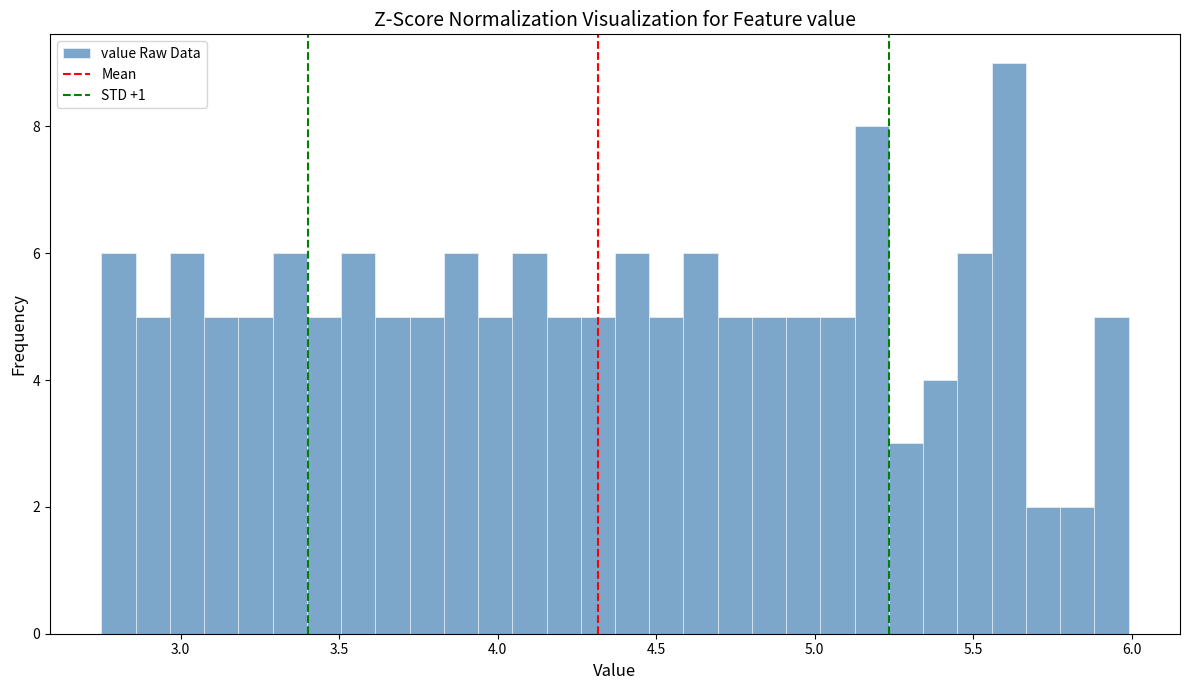

Read against the x-axis, roughly where is the centre of the tallest bar?

5.60